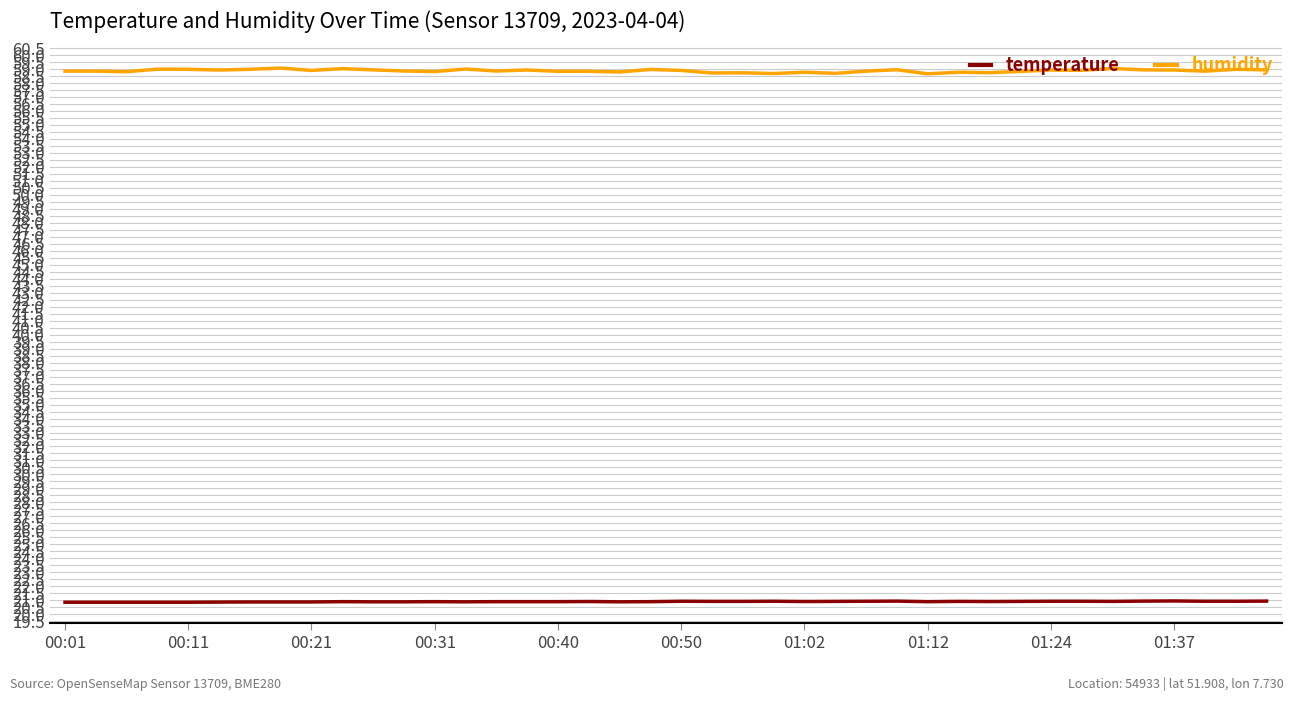

What is the minimum value shown in the chart?

20.9